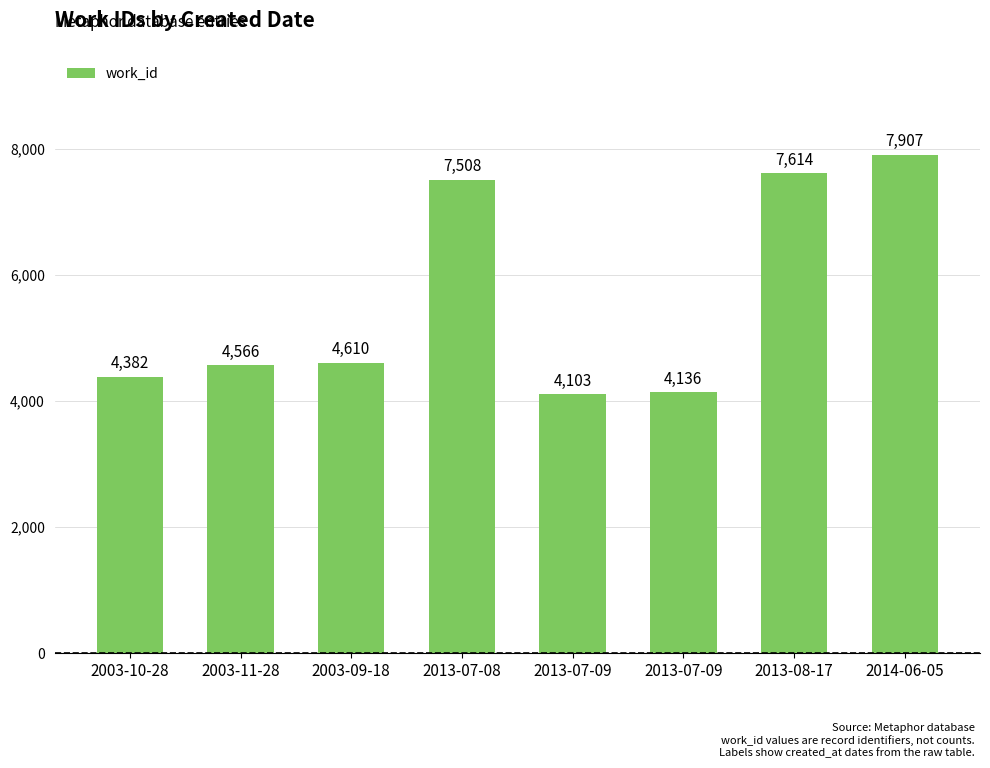

What is the greatest value displayed?

7907